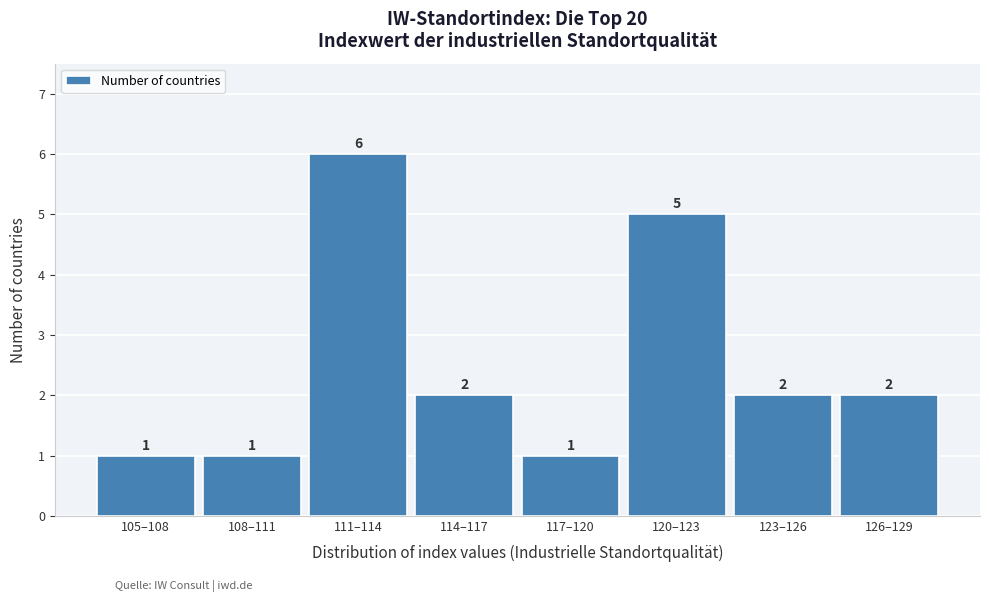

Reading left to right, what are all the values shown in this chart?

1	1	6	2	1	5	2	2